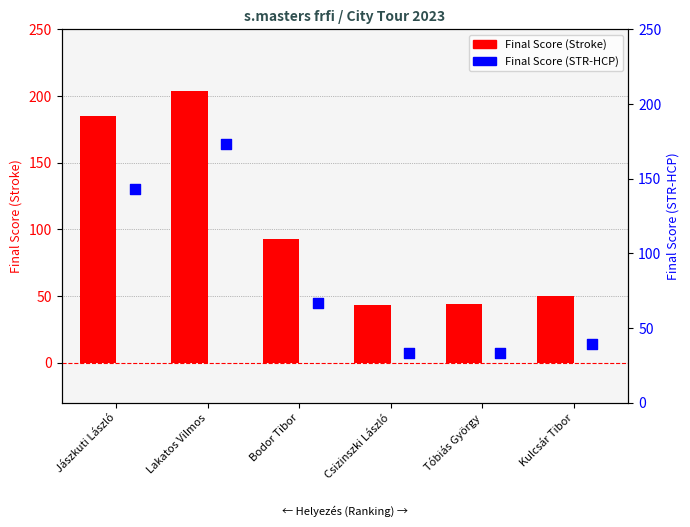

What are all the series names shown in the legend?

Final Score (Stroke), Final Score (STR-HCP)